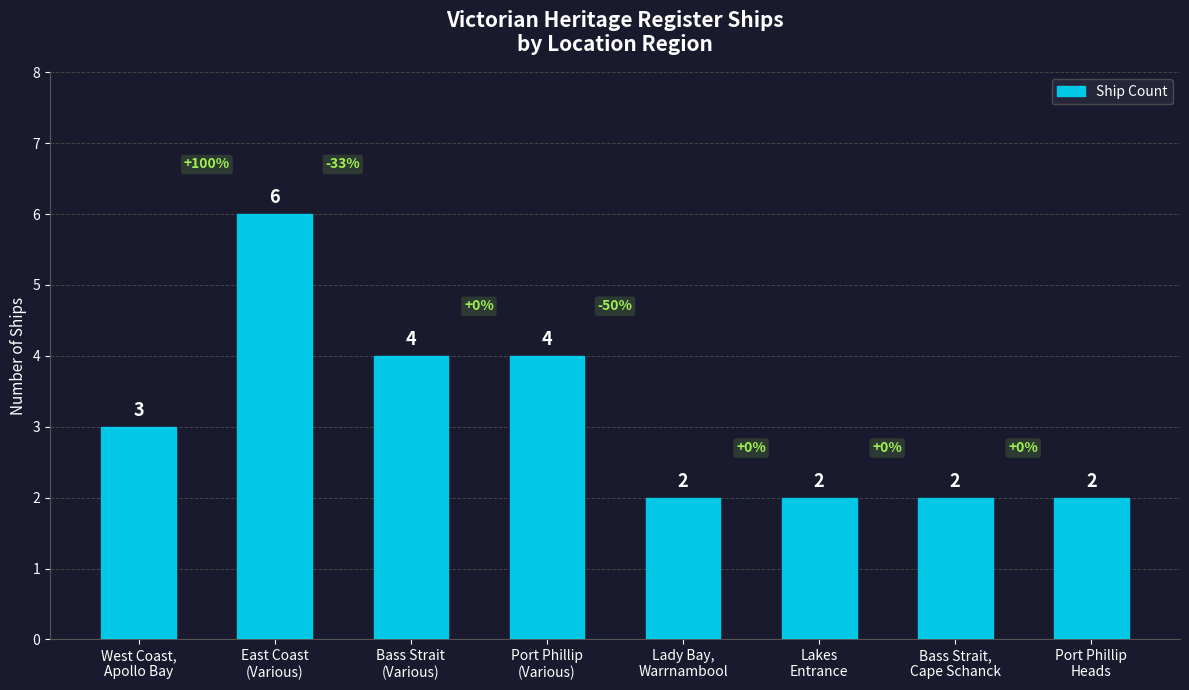

Count the values in the range 2 to 4.

7